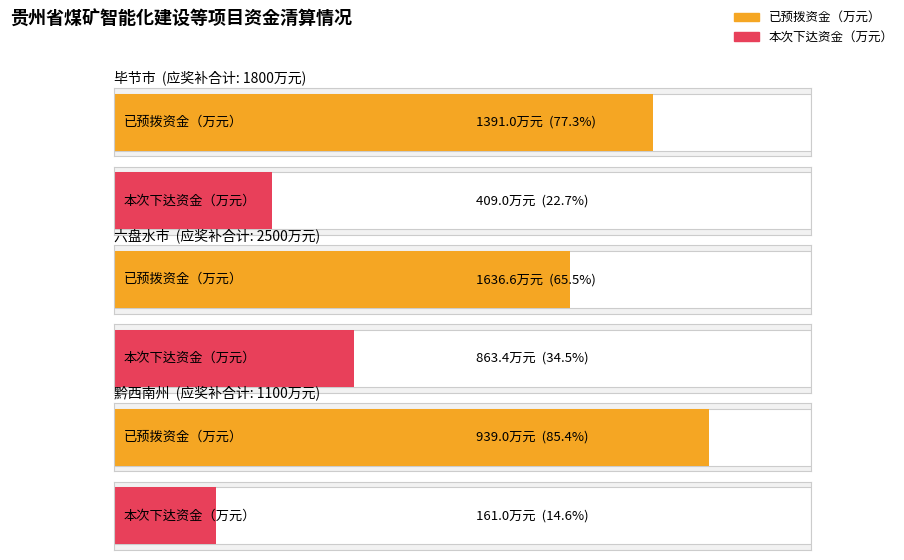

True or false: 已预拨资金（万元） has a value of 278.7 at 黔西南州.

False